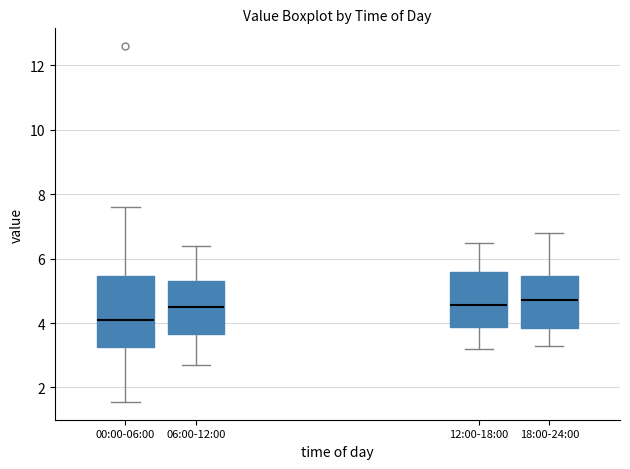

Reading left to right, transcribe this box plot: for each box, give where its median line is, the range the box spans, and where its two whiskers end, as read against the y-axis. The values are not printed on the chart, so give them approximately, as read against the axis.

00:00-06:00: median 4.2, box 3.2 to 5.4, whiskers 1.6 to 7.6
06:00-12:00: median 4.6, box 3.6 to 5.4, whiskers 2.8 to 6.4
12:00-18:00: median 4.6, box 3.8 to 5.6, whiskers 3.2 to 6.6
18:00-24:00: median 4.8, box 3.8 to 5.4, whiskers 3.4 to 6.8